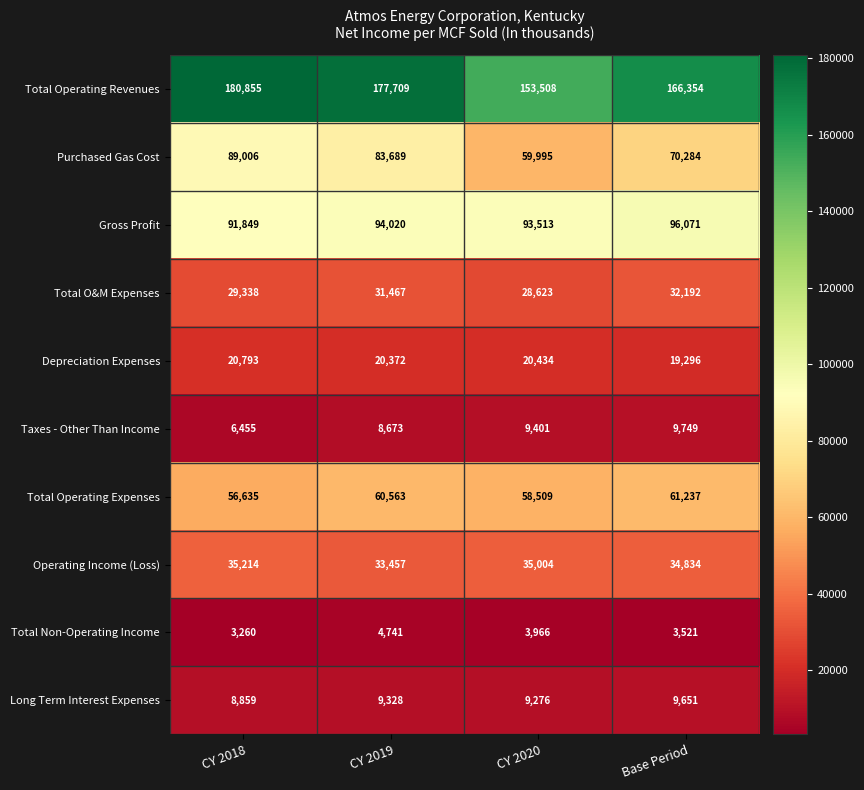

Between CY 2018 and CY 2019, which series saw the biggest shift?

Purchased Gas Cost